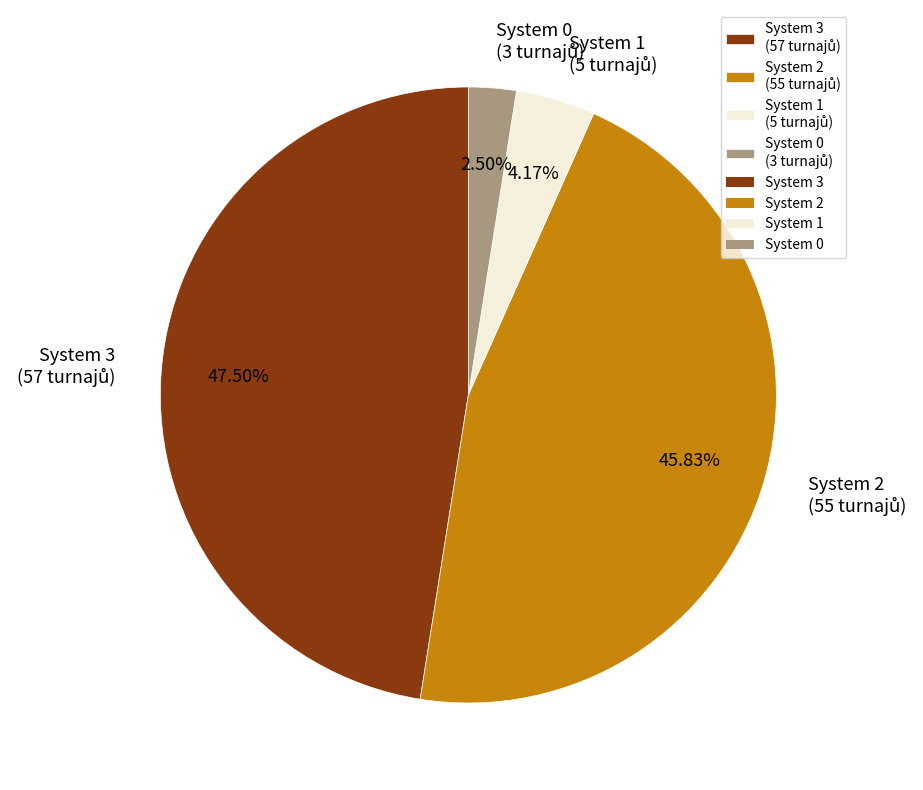

Is there a majority slice in this chart?

No